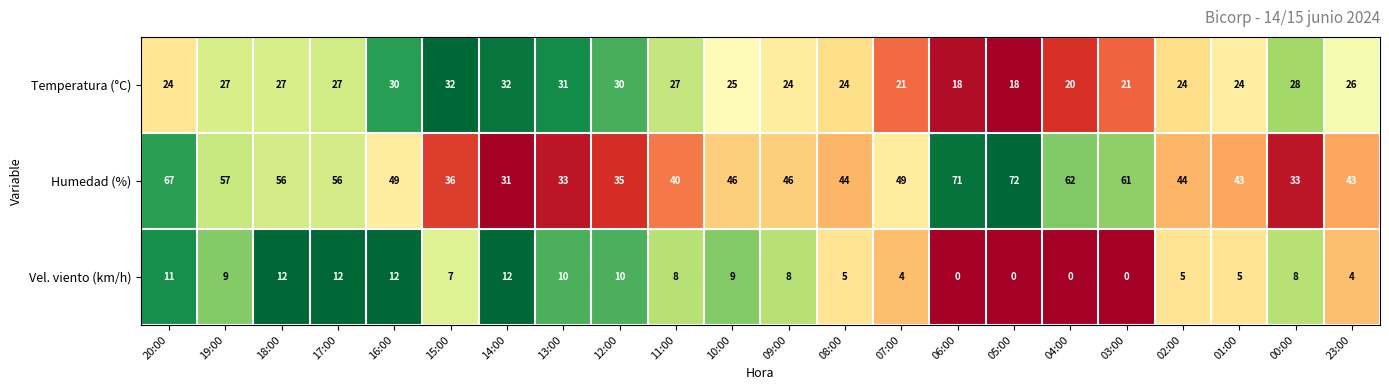

What is the average value of the Temperatura (°C) series?

25